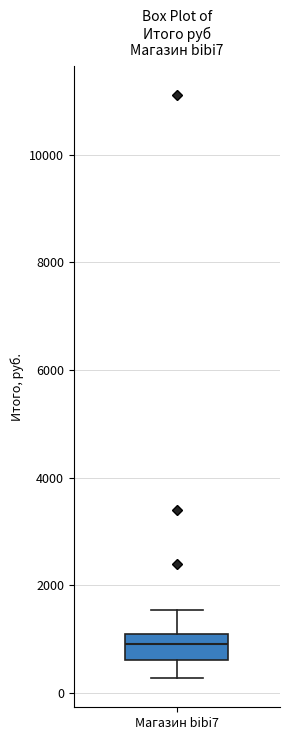

Read this box plot against the y-axis: the position of the median line, the range covered by the box, and the ends of both whiskers. The values are not printed on the chart, so give them approximately, as read against the axis.

median 1000, box 600 to 1200, whiskers 200 to 1600